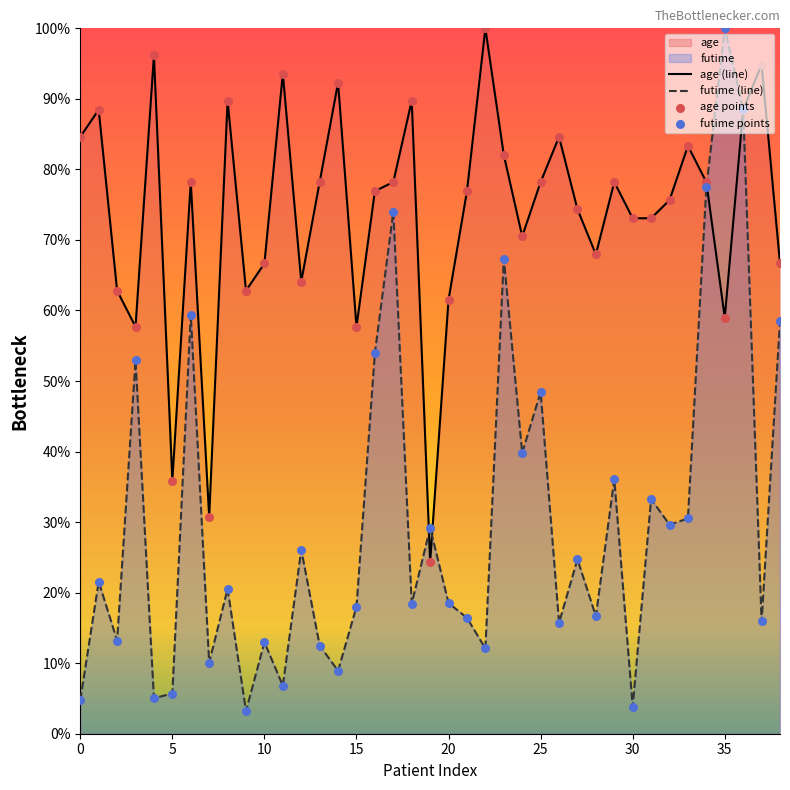

What are all the series names shown in the legend?

age, futime